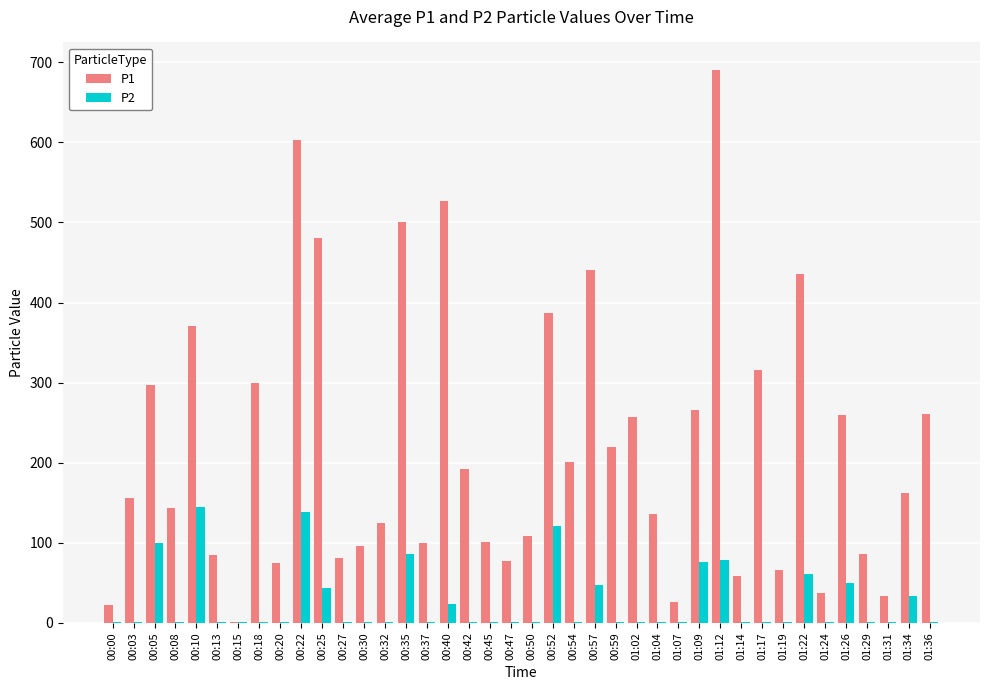

Which category has the highest value across all series?

01:12